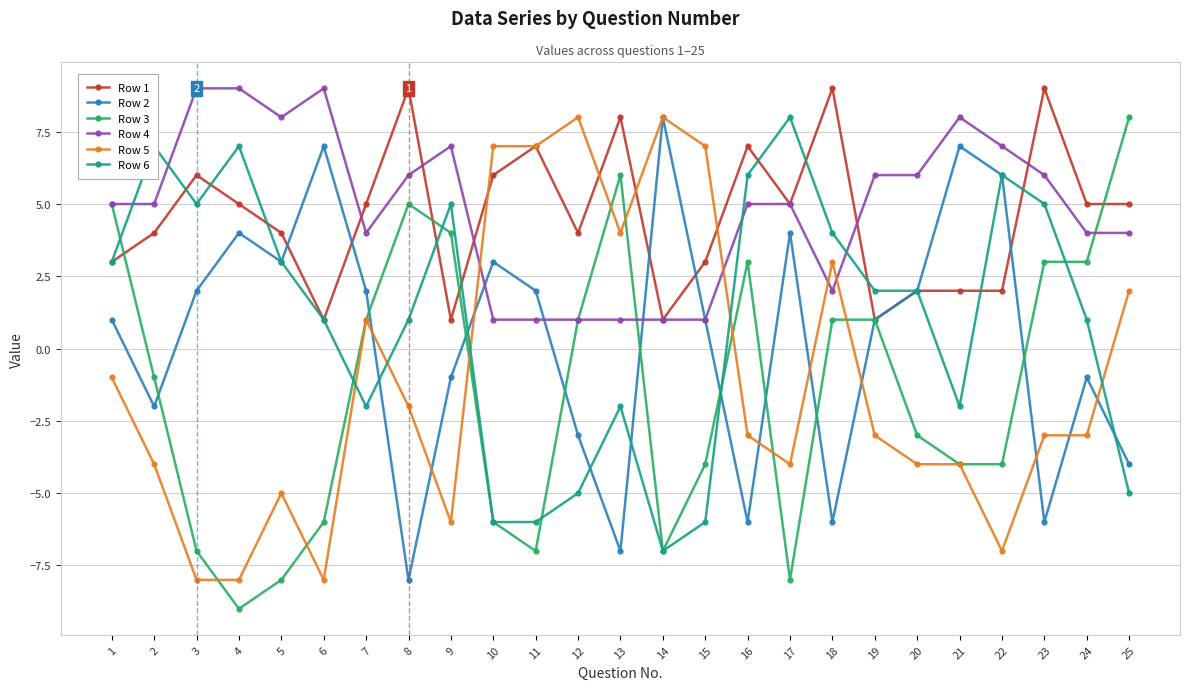

What is the value of the Row 6 point at the 7th from the left?

-2